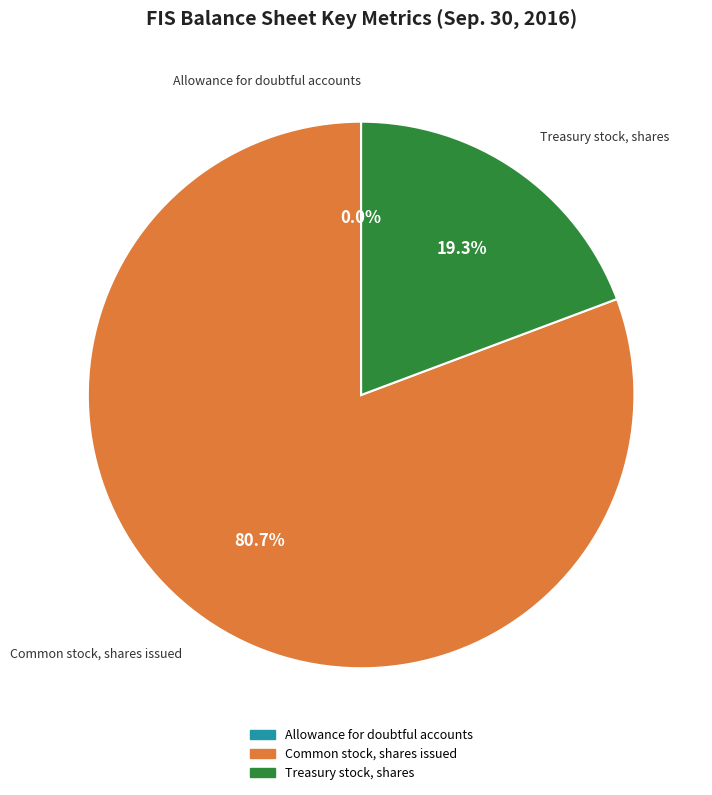

Is there any slice that represents more than half of the pie?

Yes